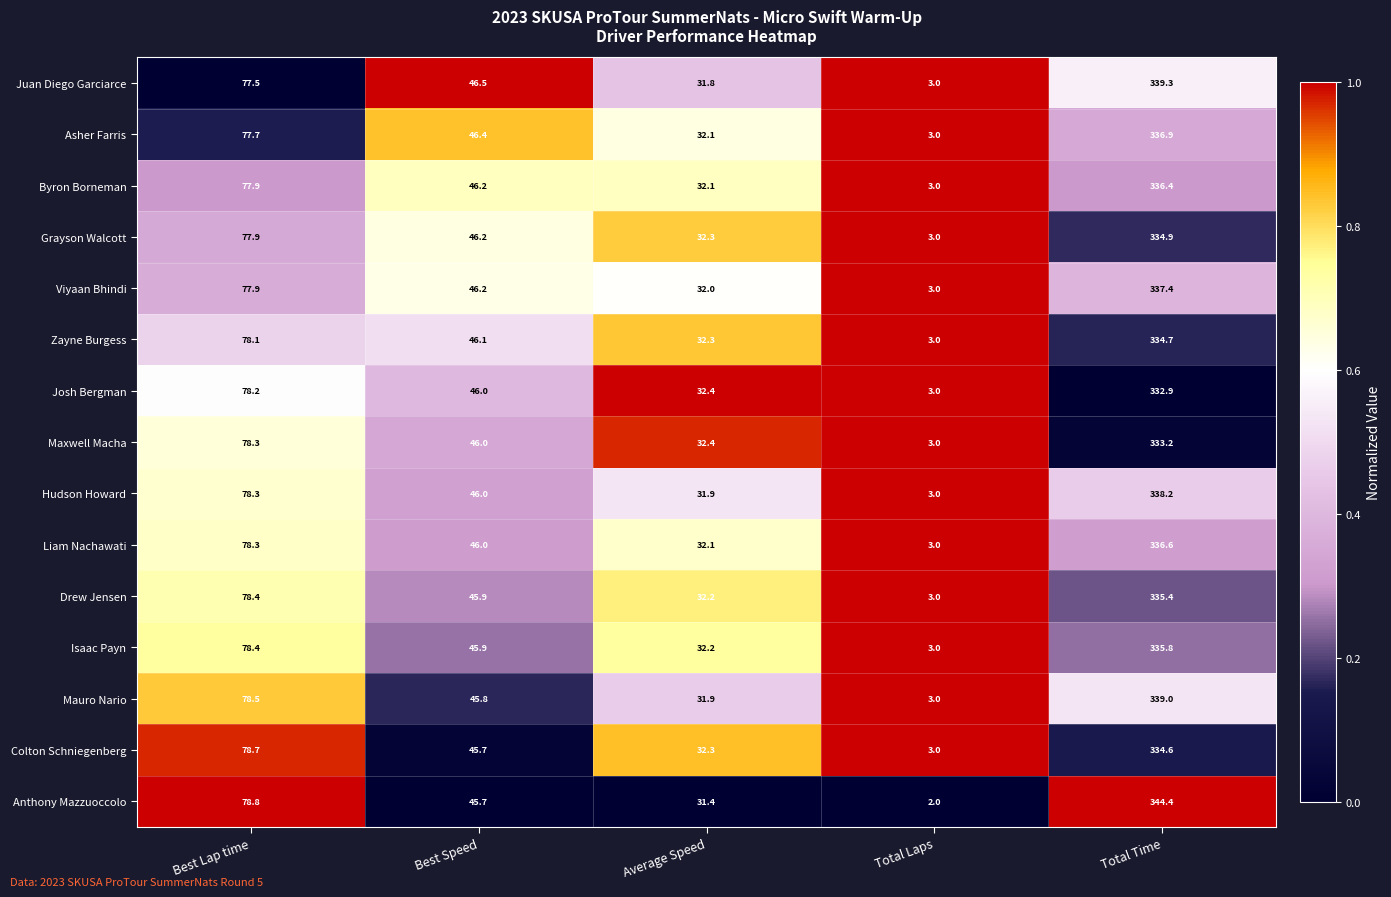

How many distinct data groups are displayed?

15